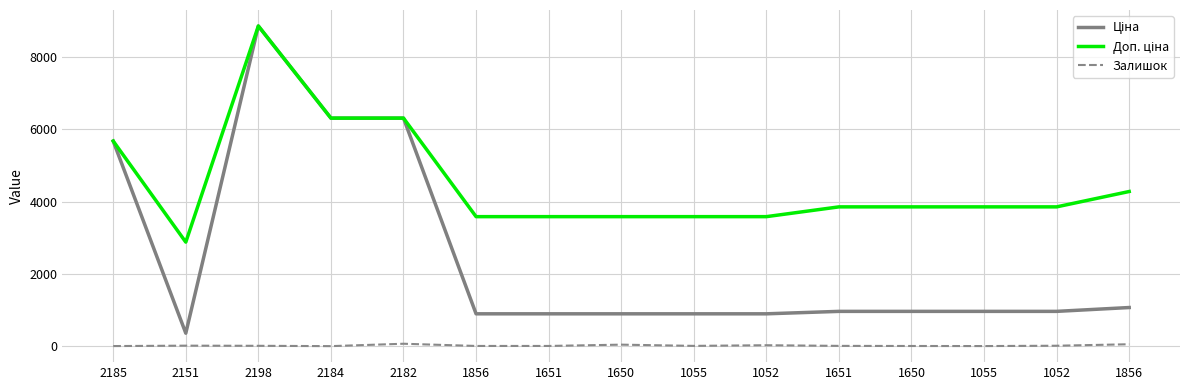

Does the chart display data point markers on the line(s)?

No